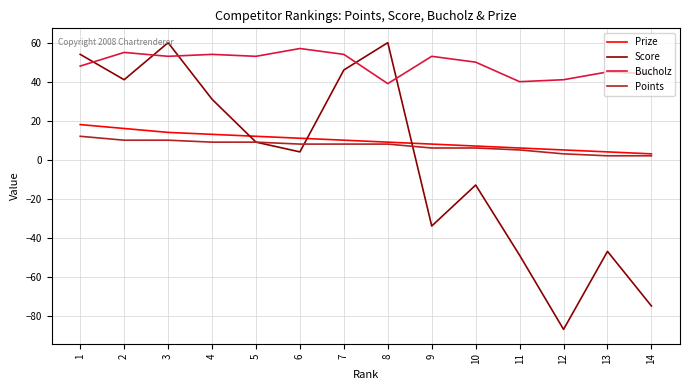

How many interior local peaks does the Score series have?

4